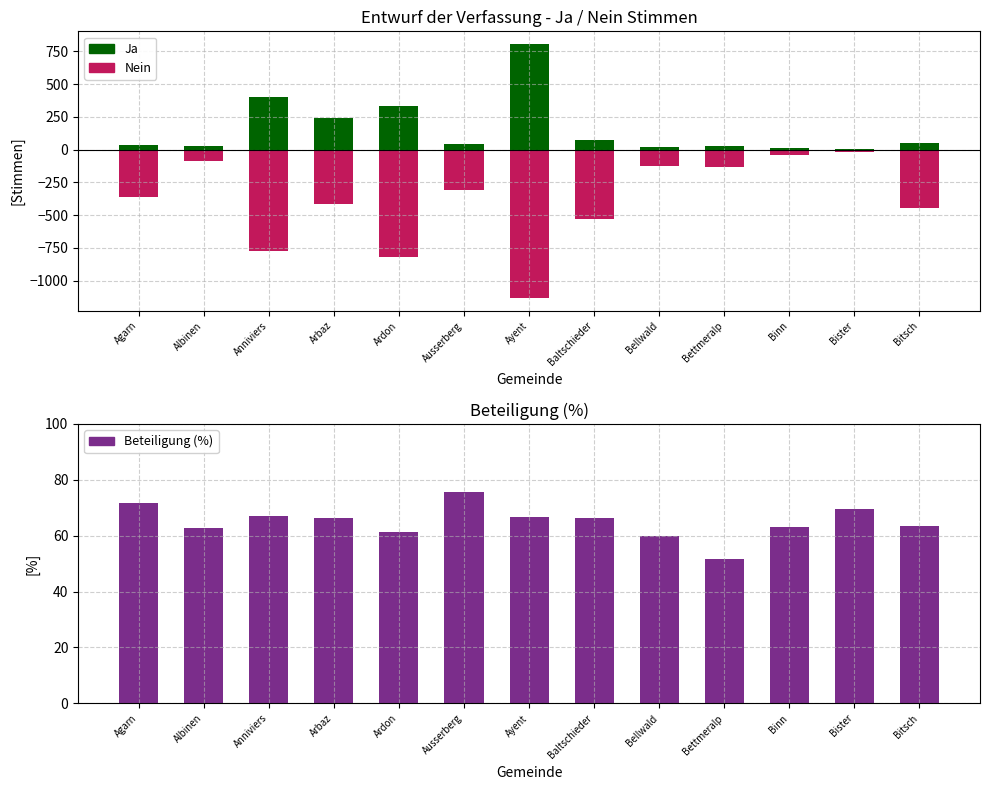

Which series has the largest total across all categories?

Ja